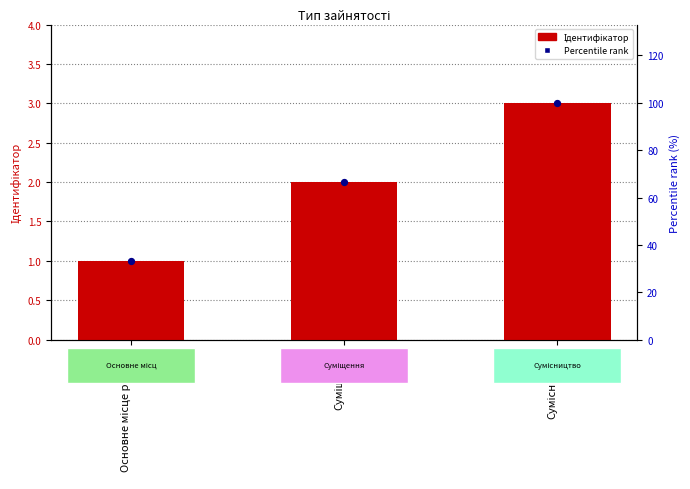

What is the total value across all series at Сумісництво?

103.0